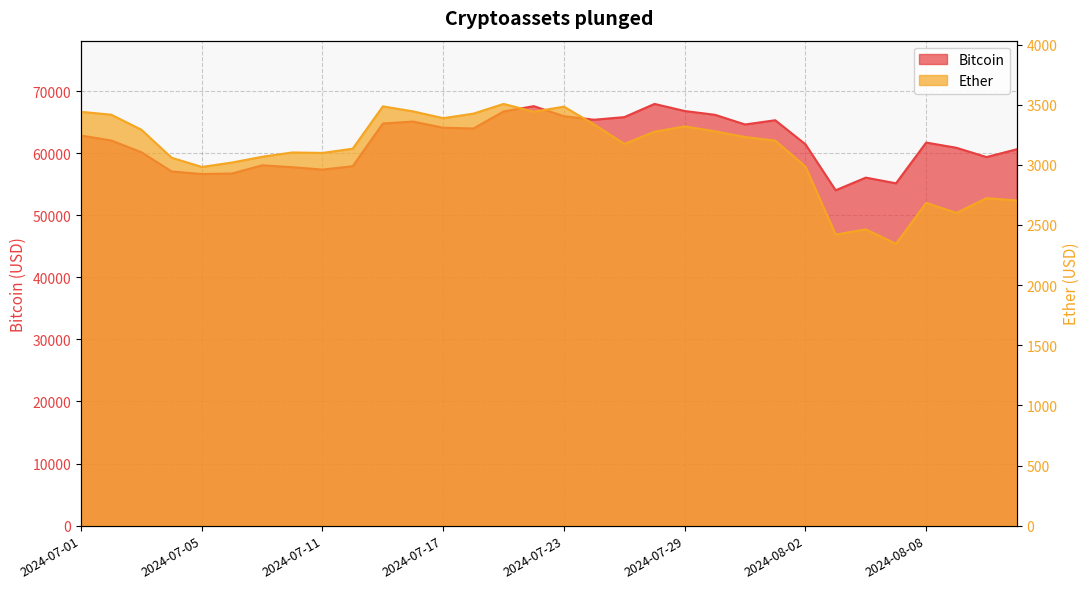

What is the difference between the highest and lowest values at 2024-07-05?

53649.8